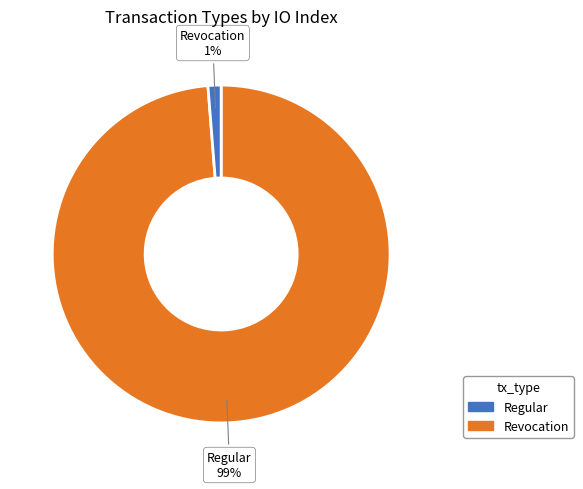

Is it true that Revocation is 1% of the pie?

True